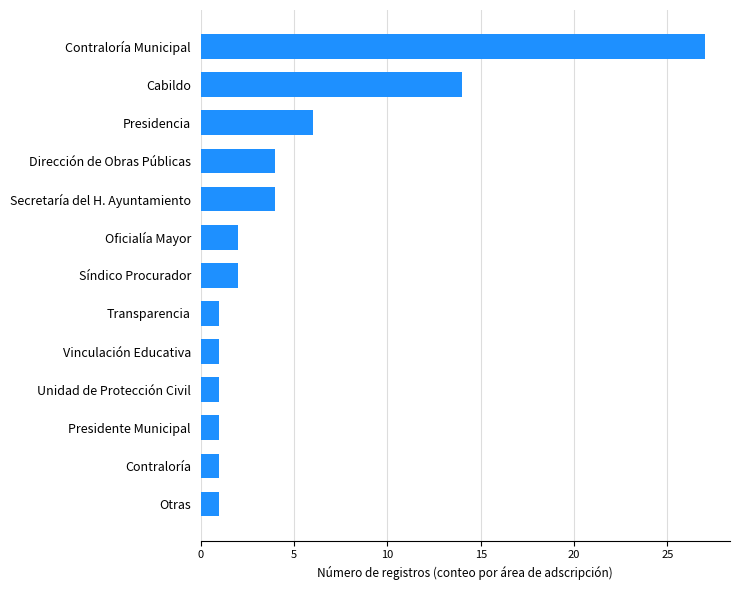

What is the maximum value shown in the chart?

27